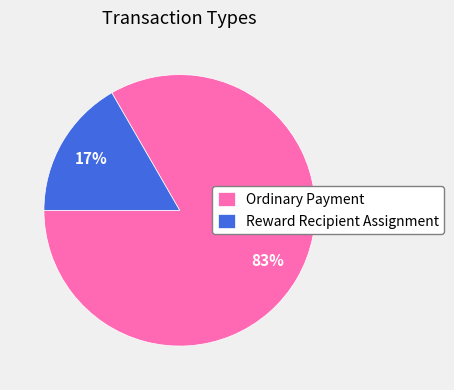

To the nearest percent, what portion does Reward Recipient Assignment represent?

17%